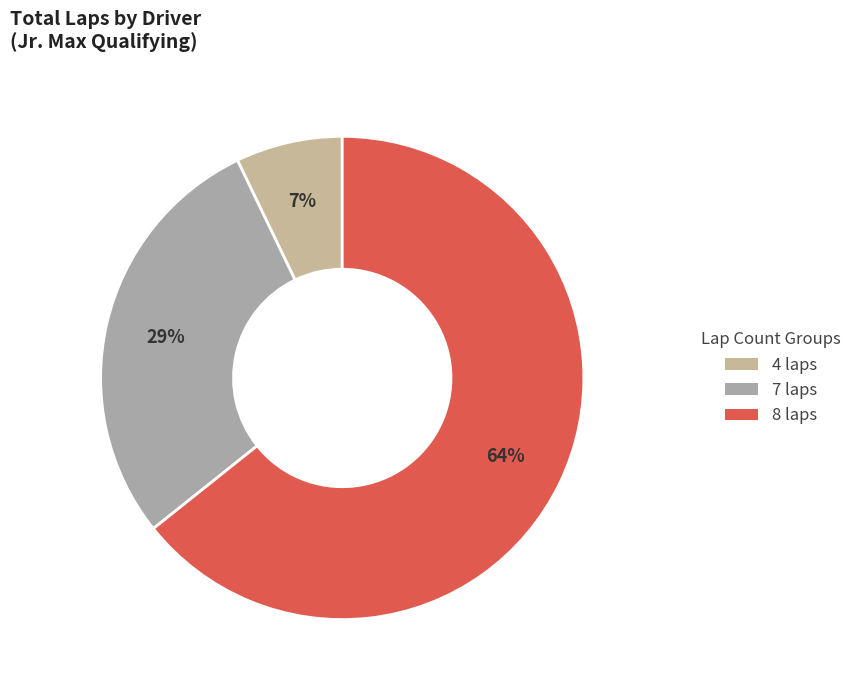

Which slice is the largest?

8 laps